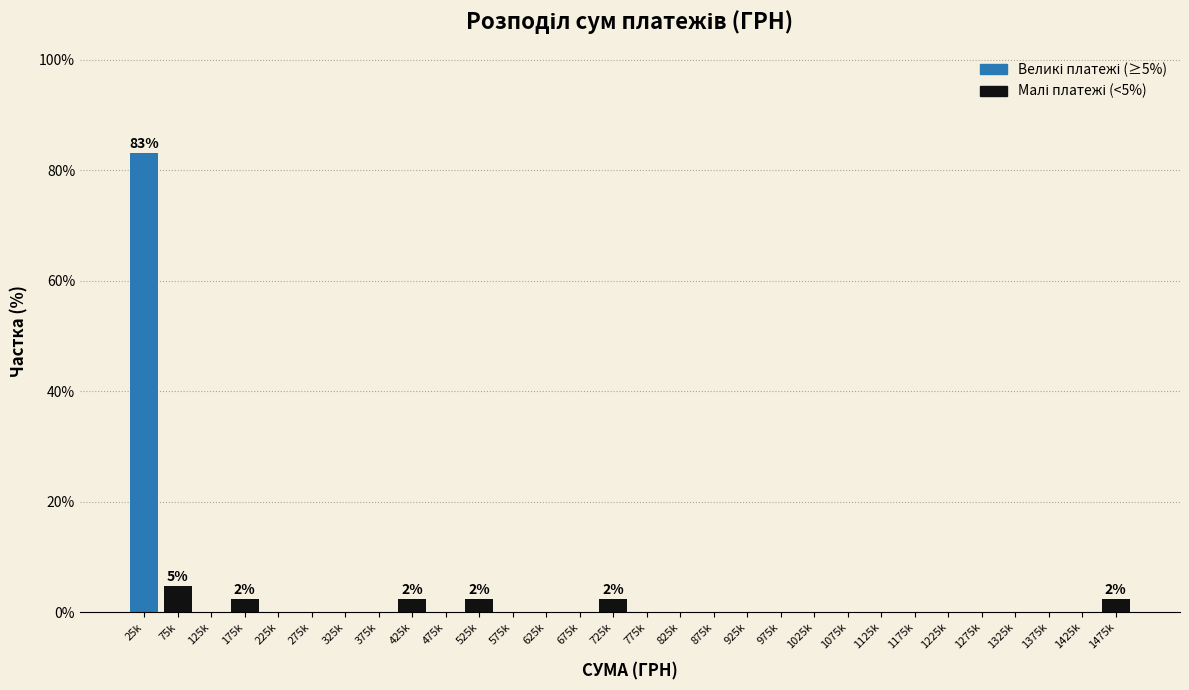

Reading left to right, extract all data points from this chart.

25k=83.1	75k=4.8	125k=0.0	175k=2.4	225k=0.0	275k=0.0	325k=0.0	375k=0.0	425k=2.4	475k=0.0	525k=2.4	575k=0.0	625k=0.0	675k=0.0	725k=2.4	775k=0.0	825k=0.0	875k=0.0	925k=0.0	975k=0.0	1025k=0.0	1075k=0.0	1125k=0.0	1175k=0.0	1225k=0.0	1275k=0.0	1325k=0.0	1375k=0.0	1425k=0.0	1475k=2.4